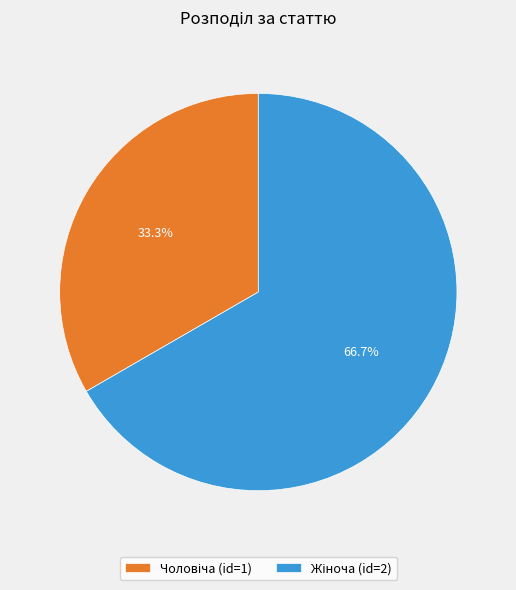

Does any single category account for the majority?

Yes